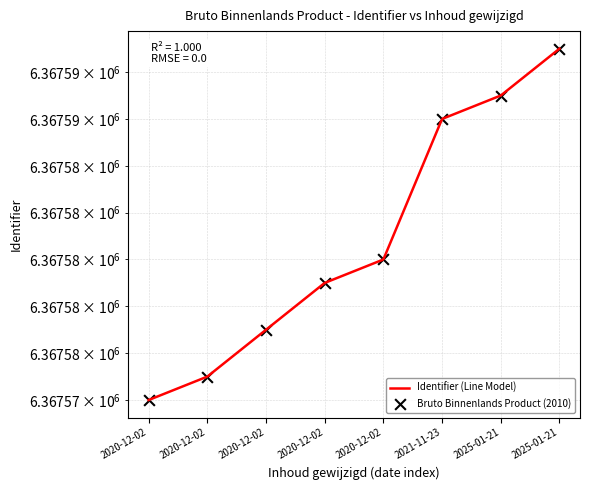

What is the change in value from 2020-12-02 to 2021-11-23?

+11